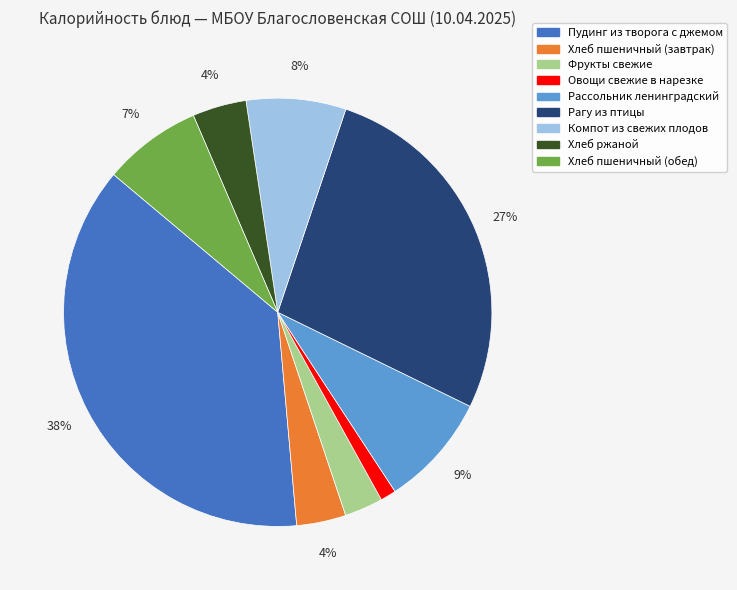

Count the number of slices in the pie.

9